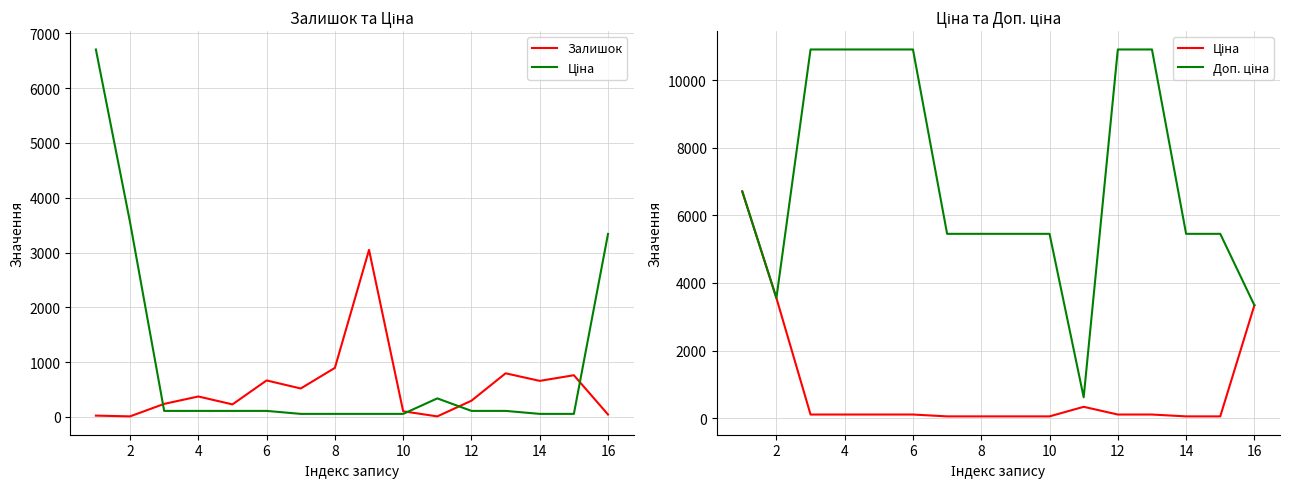

What are all the series names shown in the legend?

Залишок, Ціна, Доп. ціна